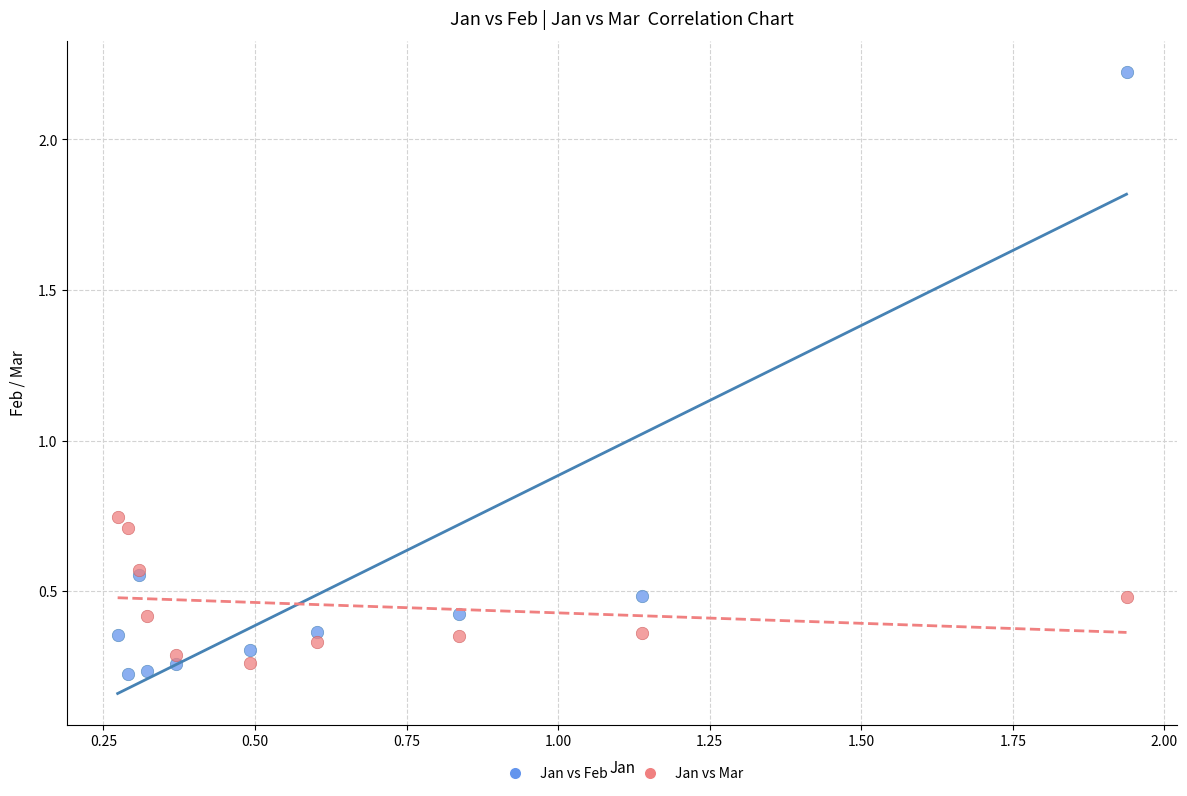

Which series contains the highest Y value?

Jan vs Feb